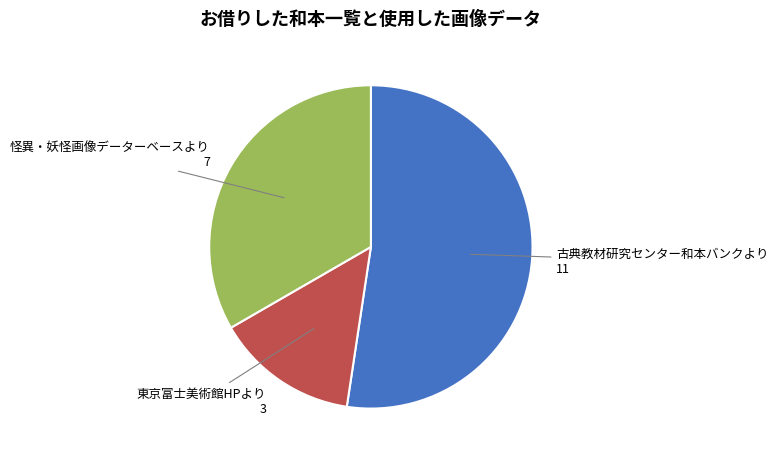

Count the number of slices in the pie.

3